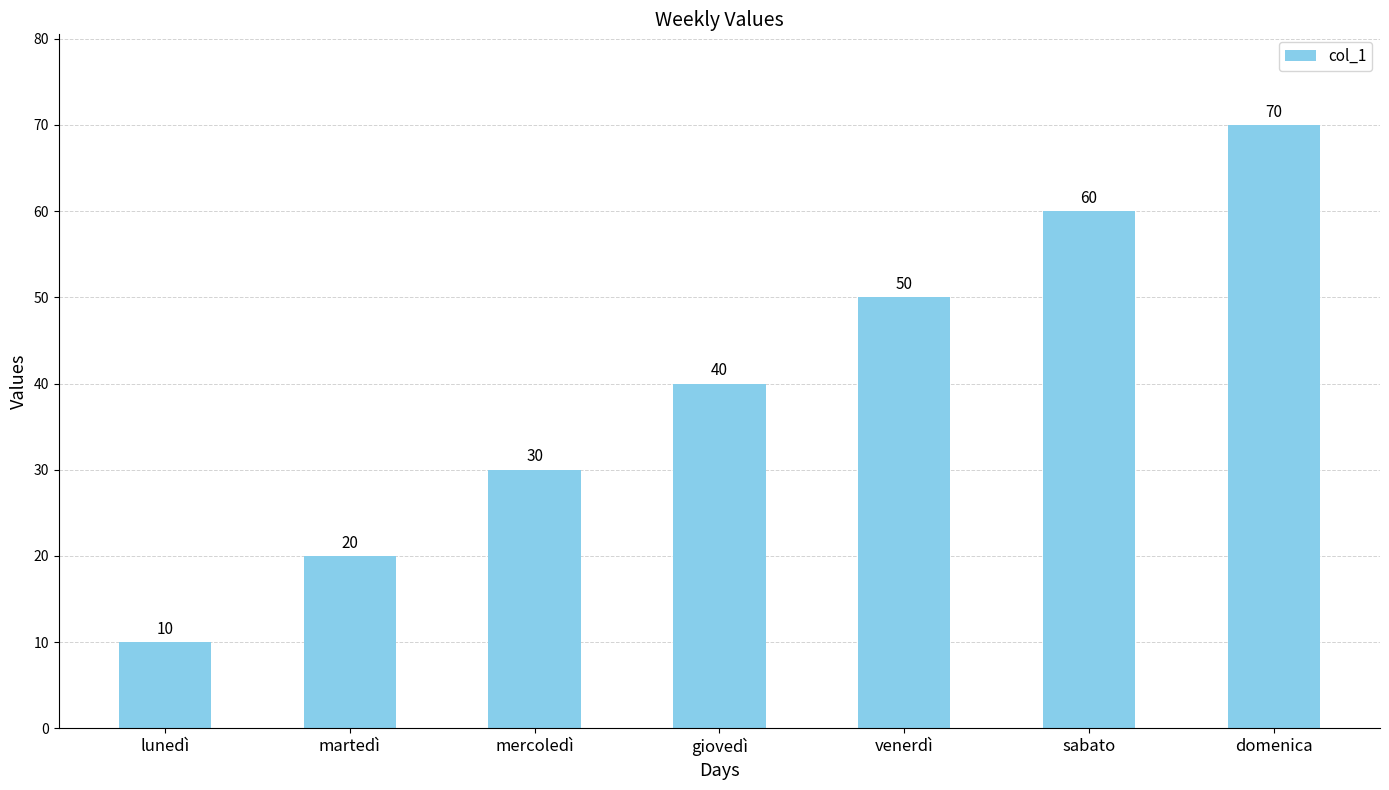

Reading right to left, what are all the values shown in this chart?

domenica=70	sabato=60	venerdì=50	giovedì=40	mercoledì=30	martedì=20	lunedì=10